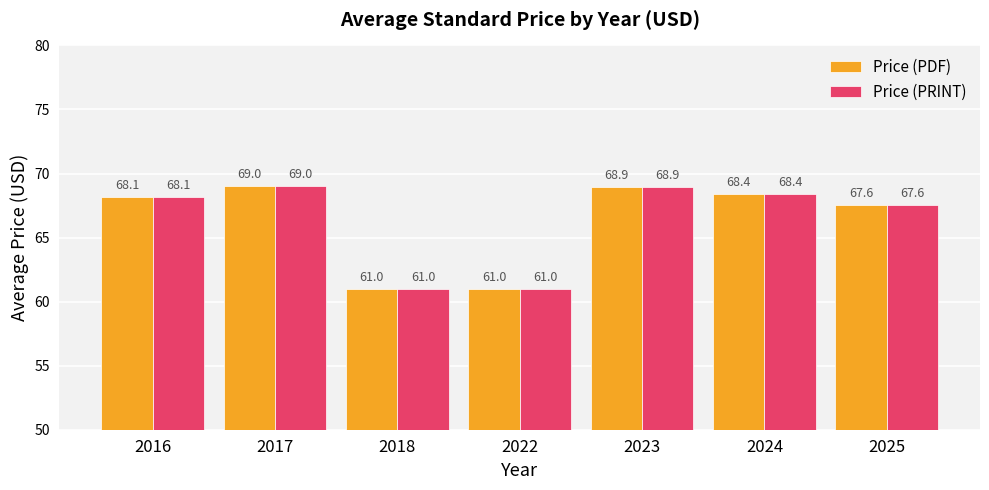

What is the average value of the Price (PRINT) series?

66.3